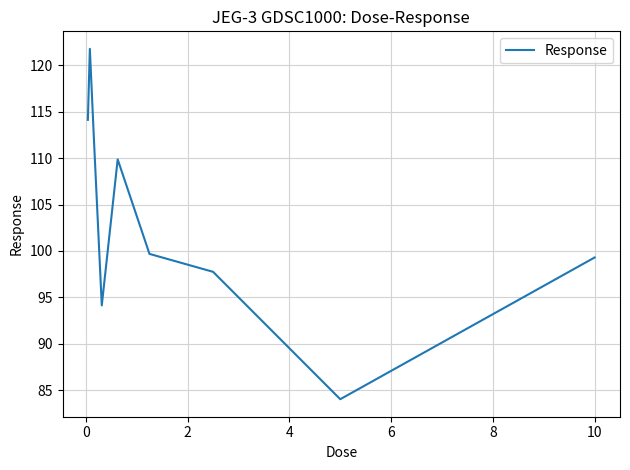

Does the chart display data point markers on the line(s)?

No